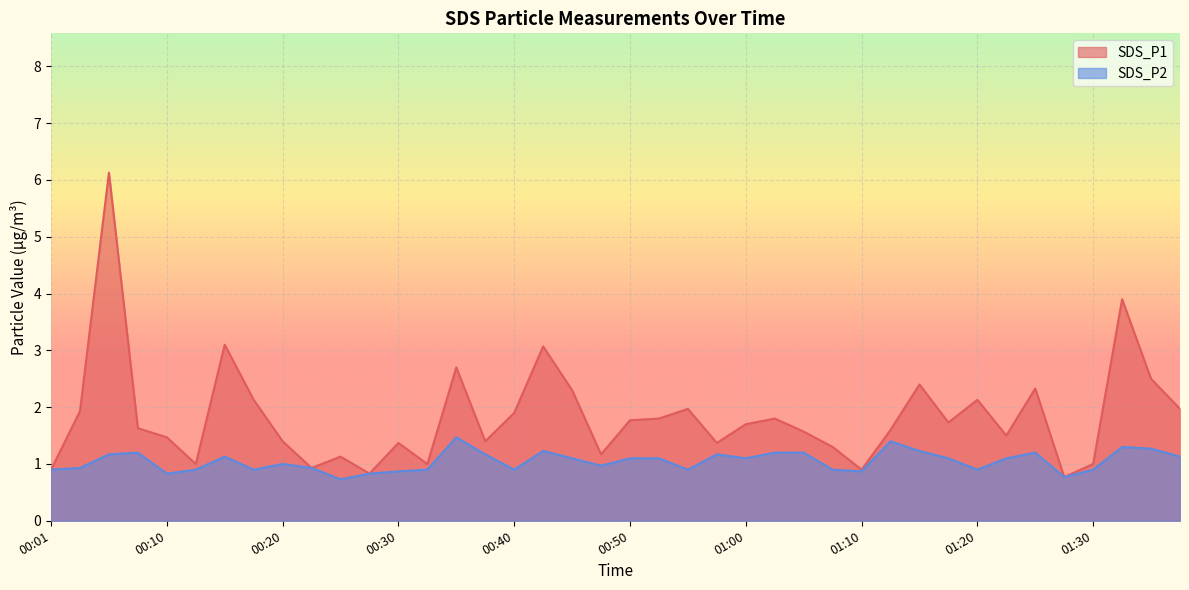

List the series in order of their peak value, lowest first.

SDS_P2, SDS_P1